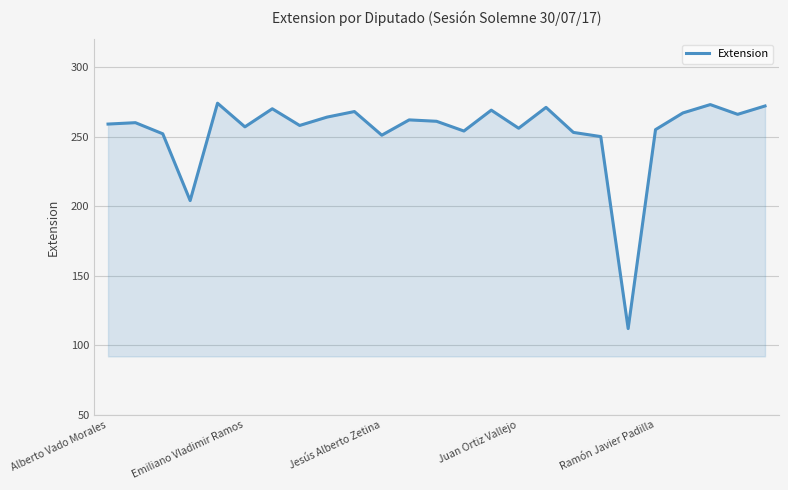

Does the chart display data point markers on the line(s)?

No